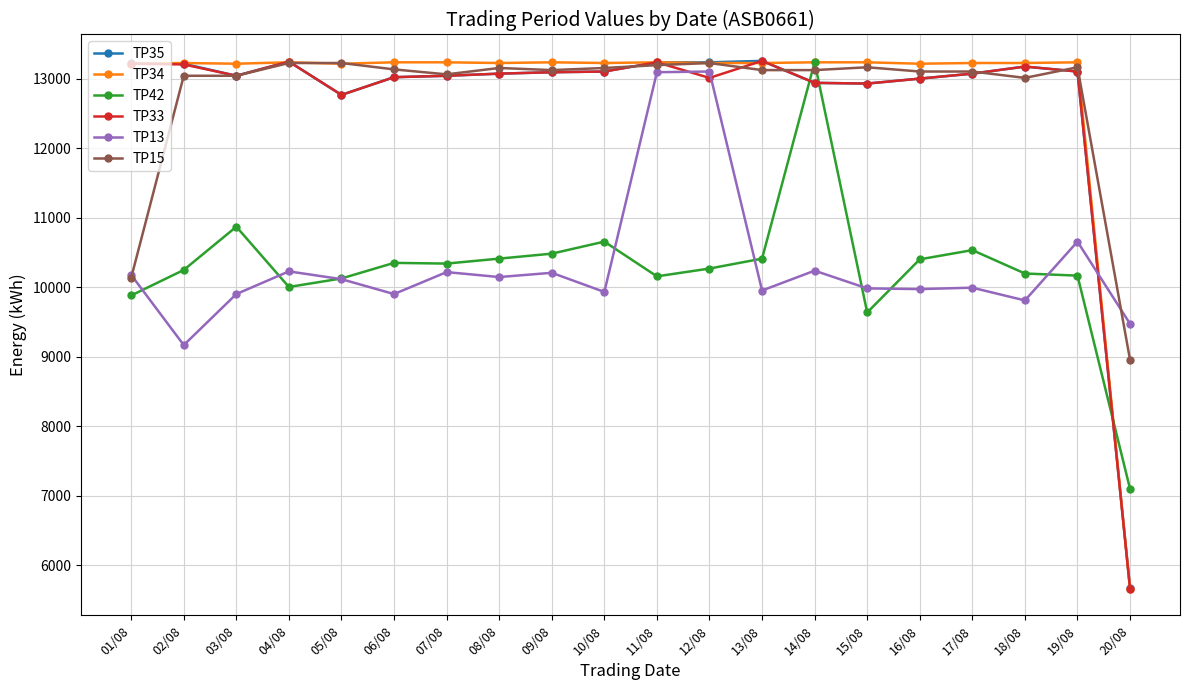

What is the sum of all TP34 values?

257060.4